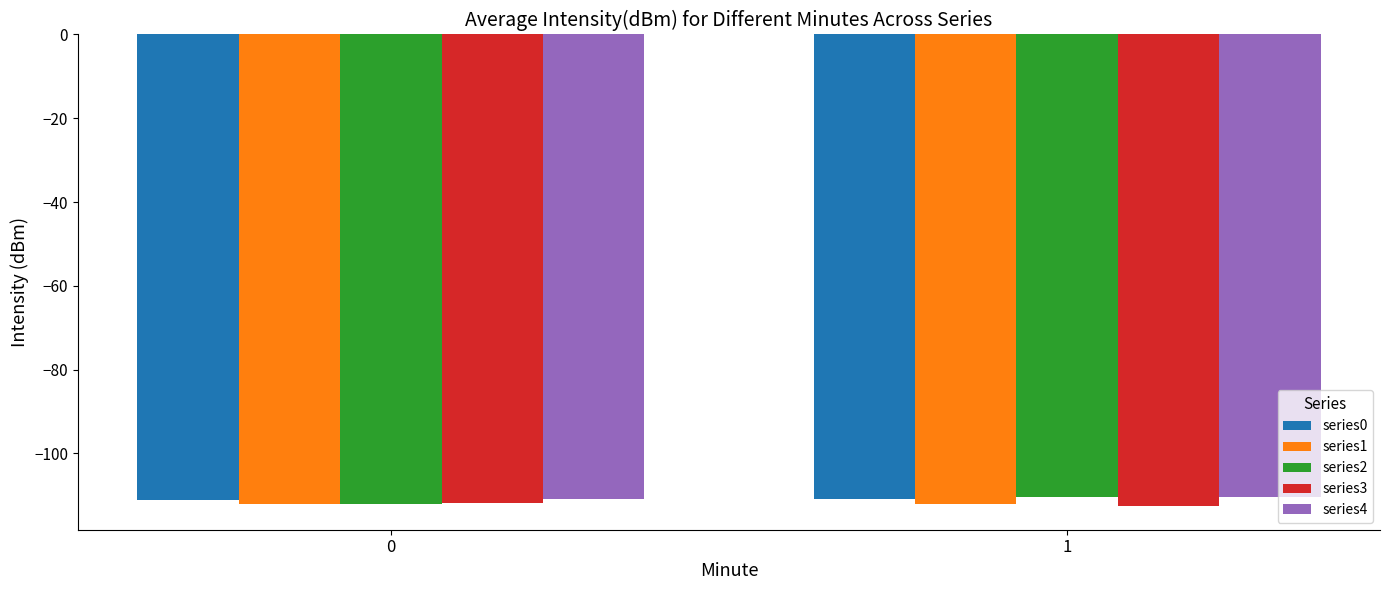

What is the value of the series4 bar at the 1st from the left?

-110.8